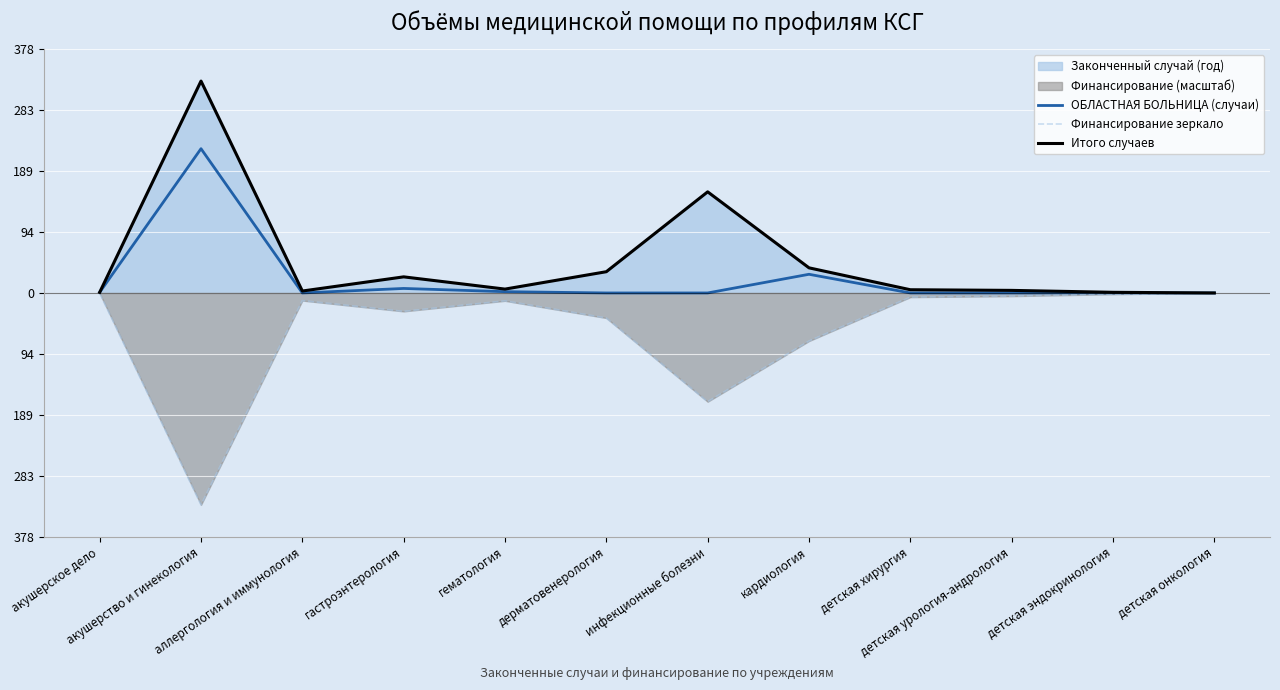

Which series has the largest total across all categories?

Итого случаев